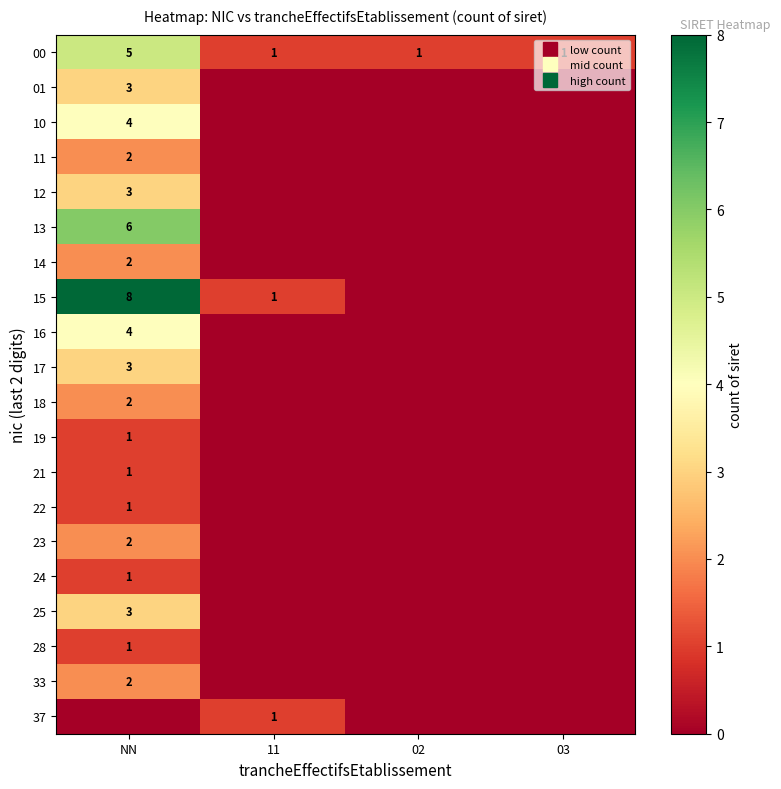

What is the difference between the maximum and minimum values in the 16 series?

4